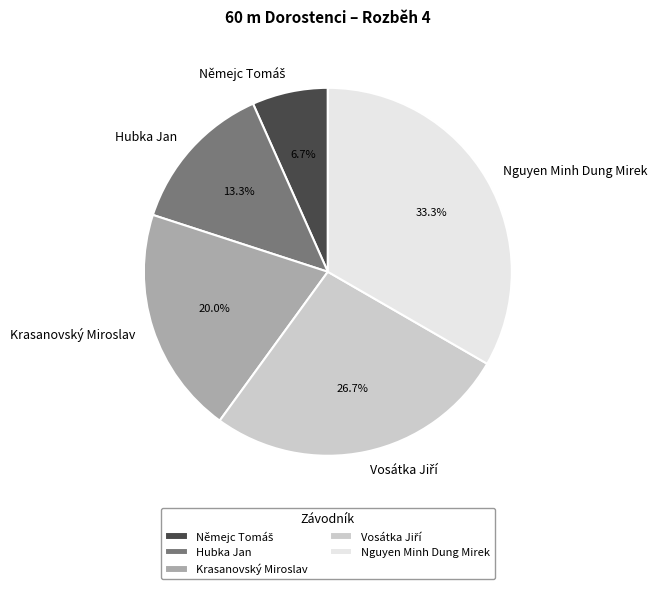

What is the largest slice in the pie chart?

Nguyen Minh Dung Mirek